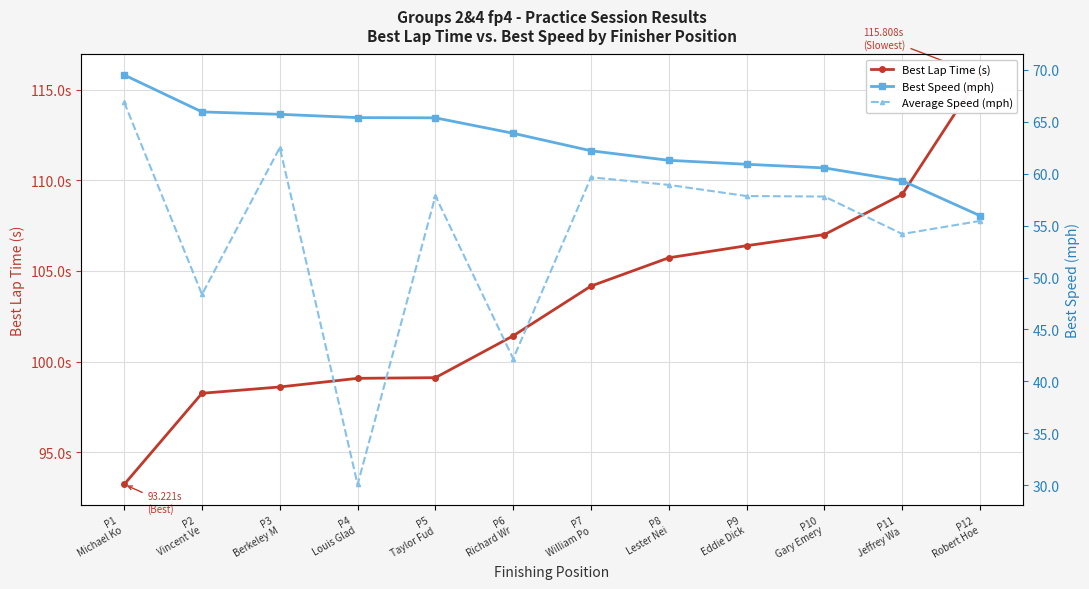

True or false: Best Lap Time (s) has a value of 71.8 at P9
Eddie Dick.

False